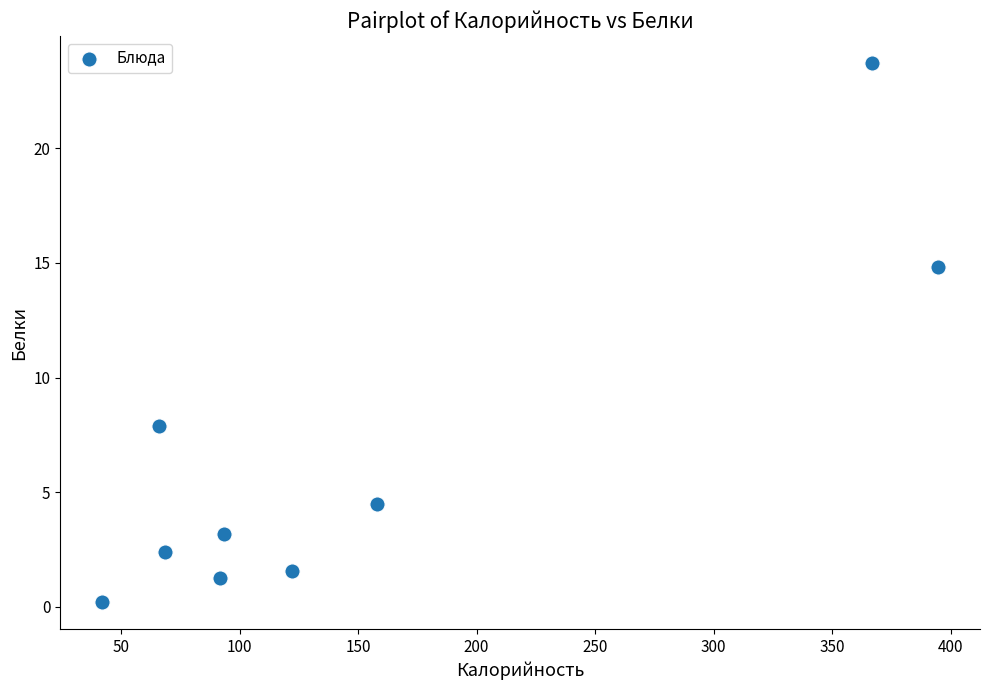

What Y value in the scatter plot is closest to 11?

7.9